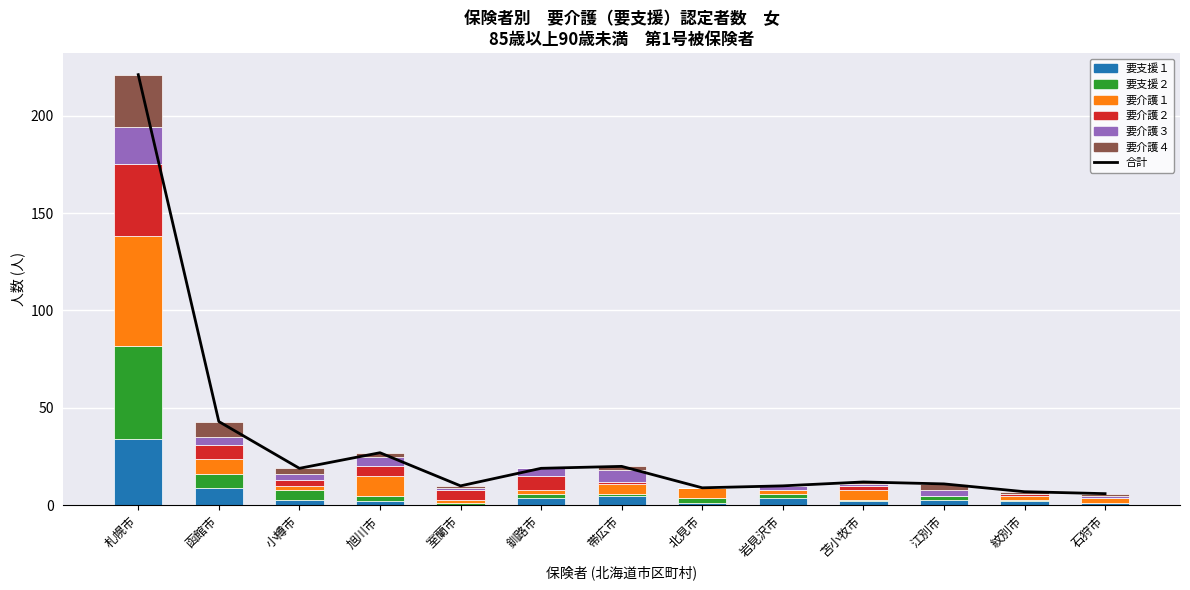

List the series in order of their peak value, lowest first.

要介護３, 要介護４, 要支援１, 要介護２, 要支援２, 要介護１